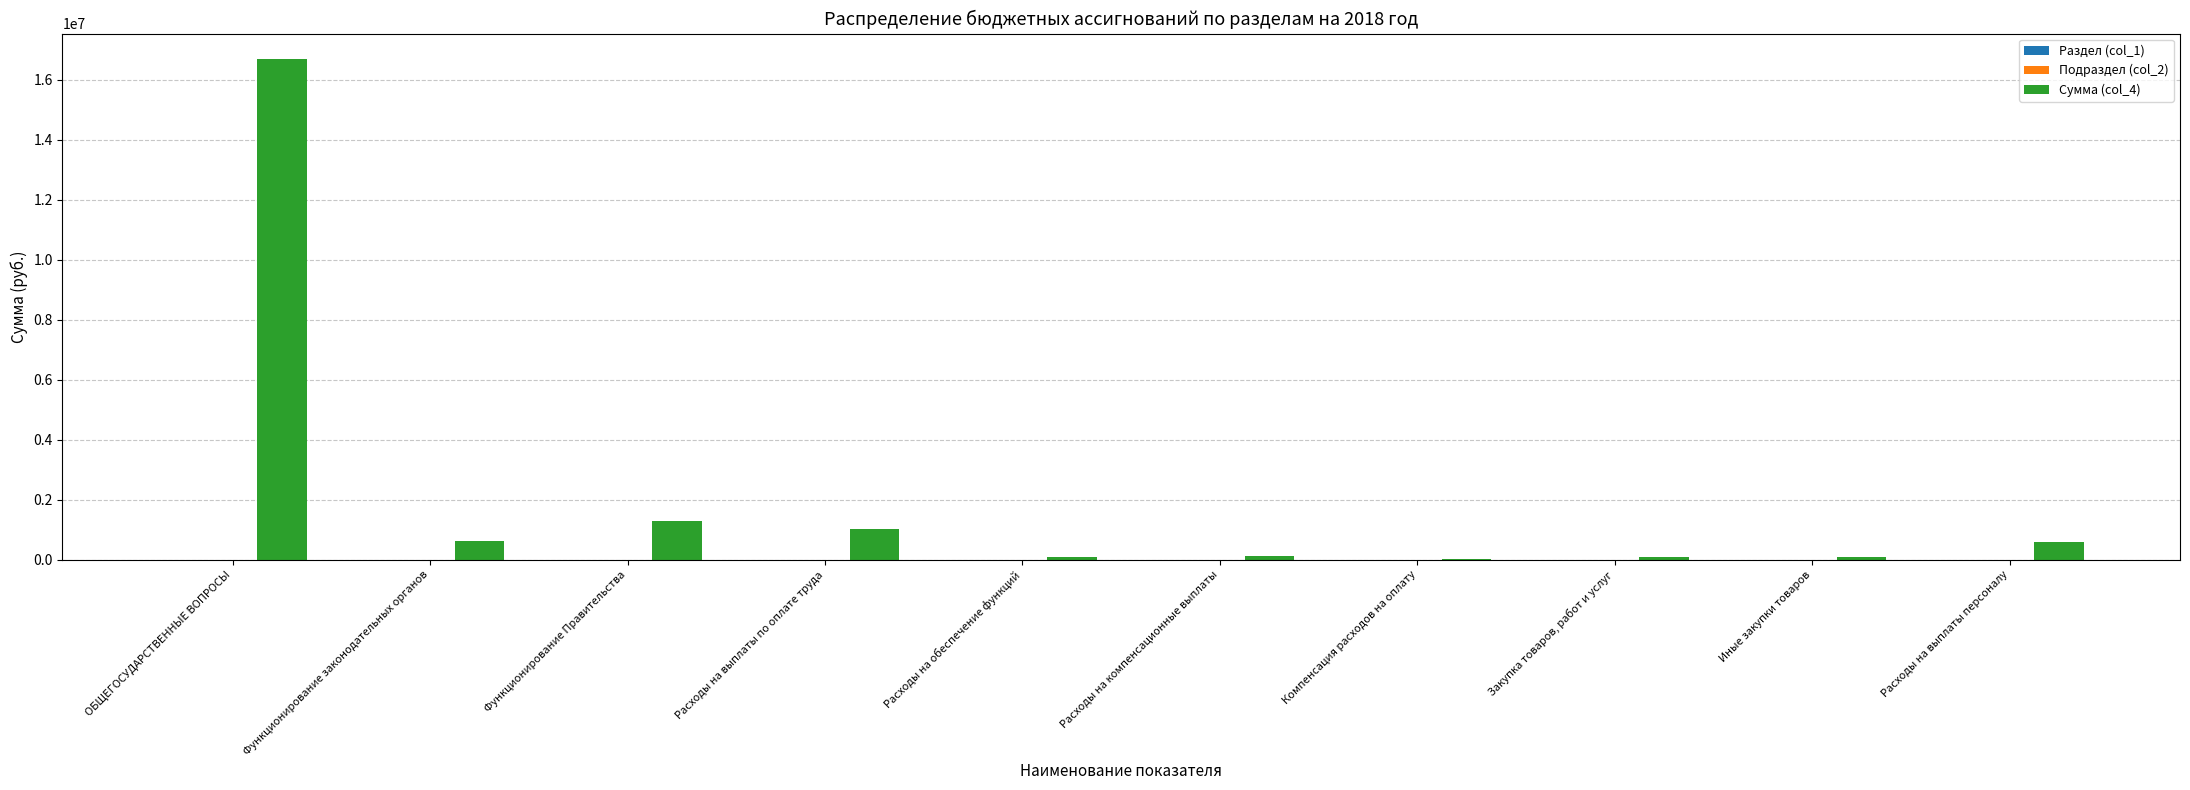

Which category has the highest value in the Сумма (col_4) series?

ОБЩЕГОСУДАРСТВЕННЫЕ ВОПРОСЫ